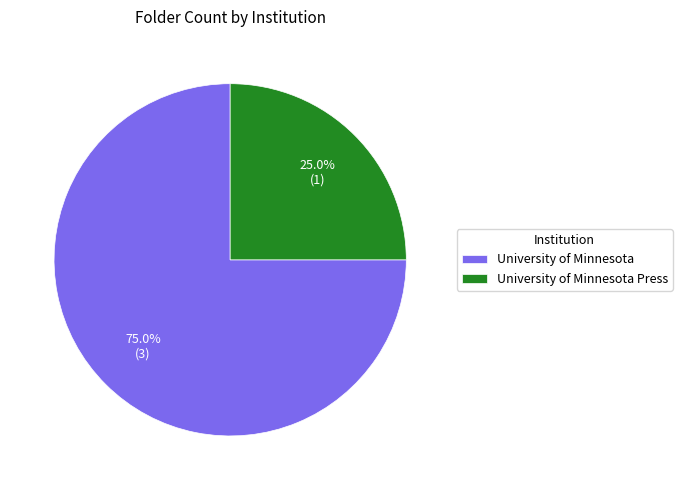

The University of Minnesota slice represents 75% of the pie. True or false?

True